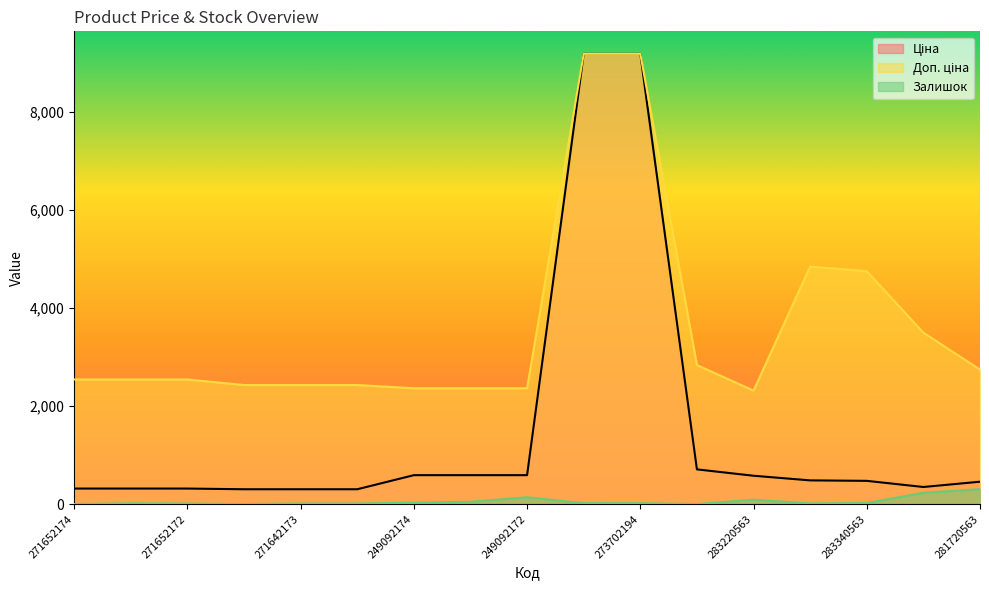

True or false: Залишок and Доп. ціна cross at least once.

False